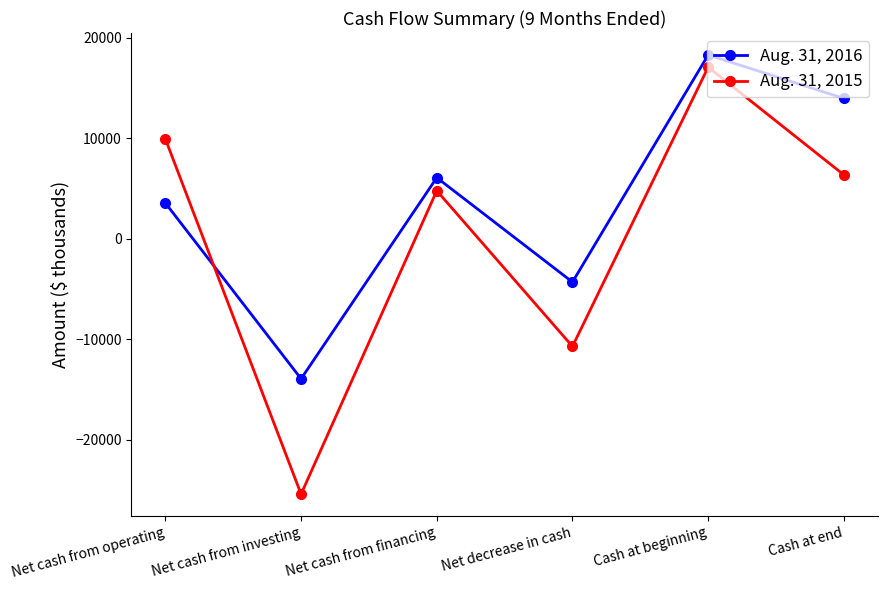

At how many categories does at least one series exceed 4521?

4